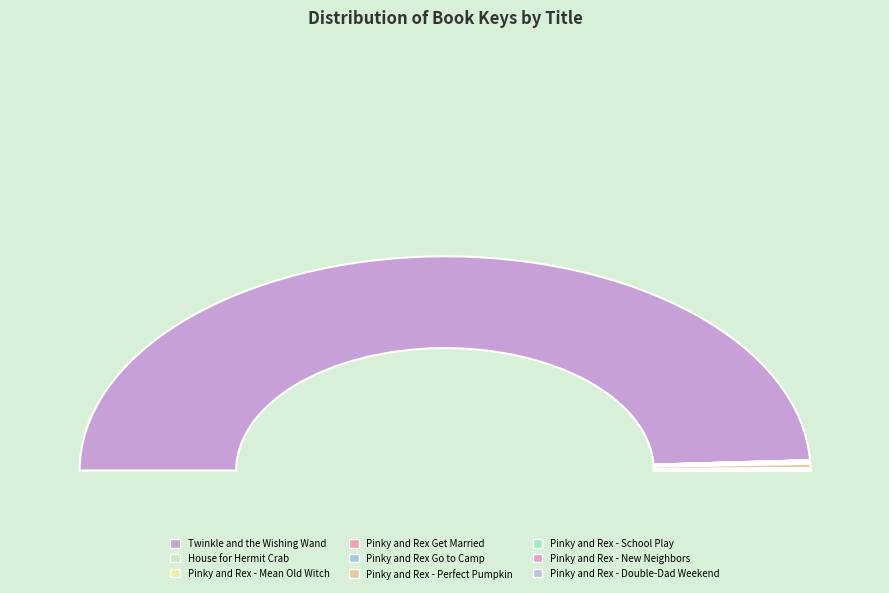

What is the smallest slice in the pie chart?

Pinky And Rex and the Double-Dad Weekend